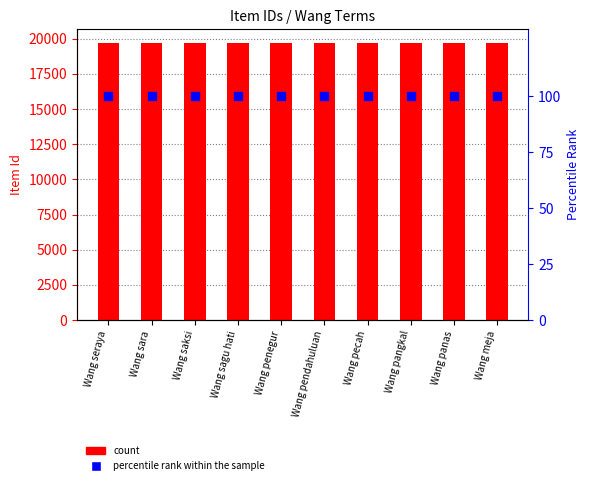

At how many categories does at least one series exceed 17882?

10